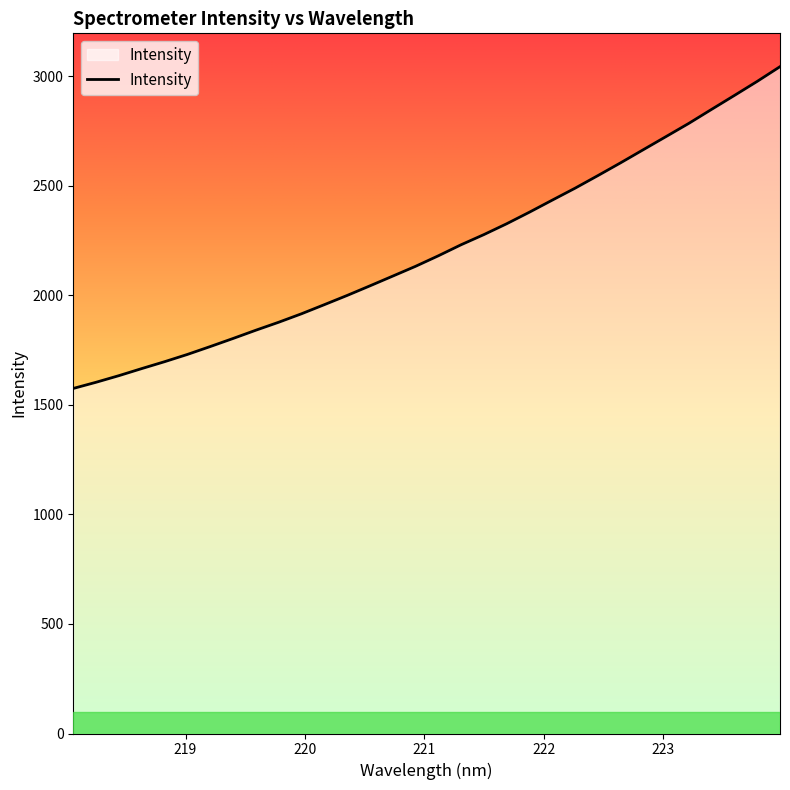

What is the smallest value displayed?

1574.7